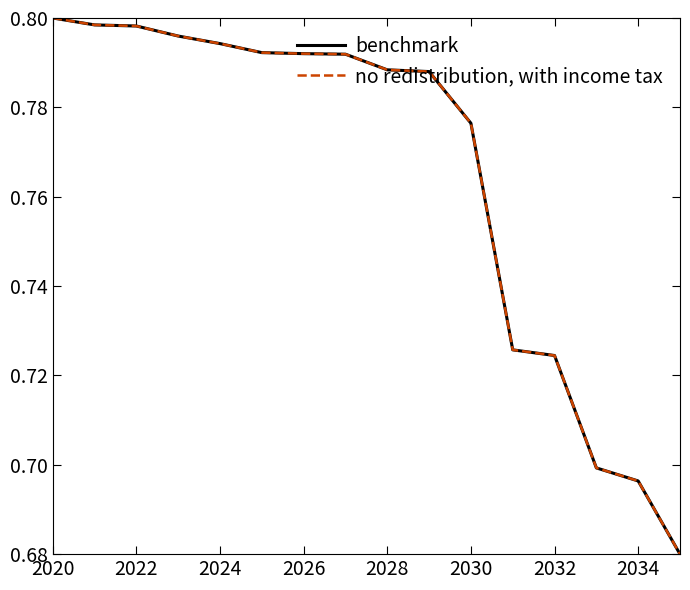

Does the chart have visible grid lines?

No